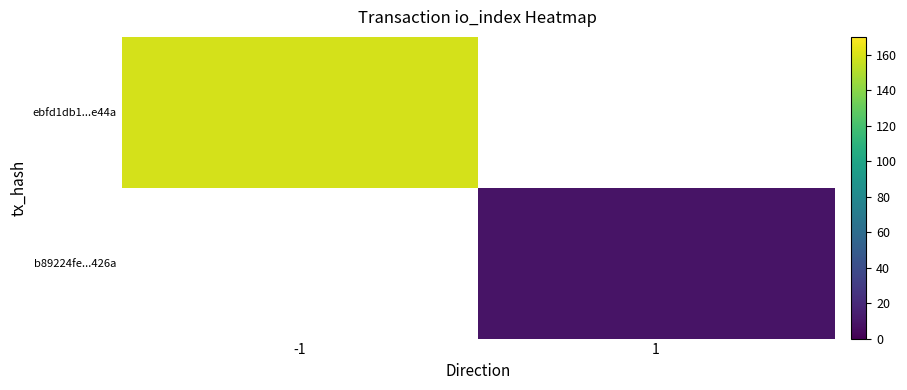

Is it true that b89224fe...426a equals 12.2 at 1?

False